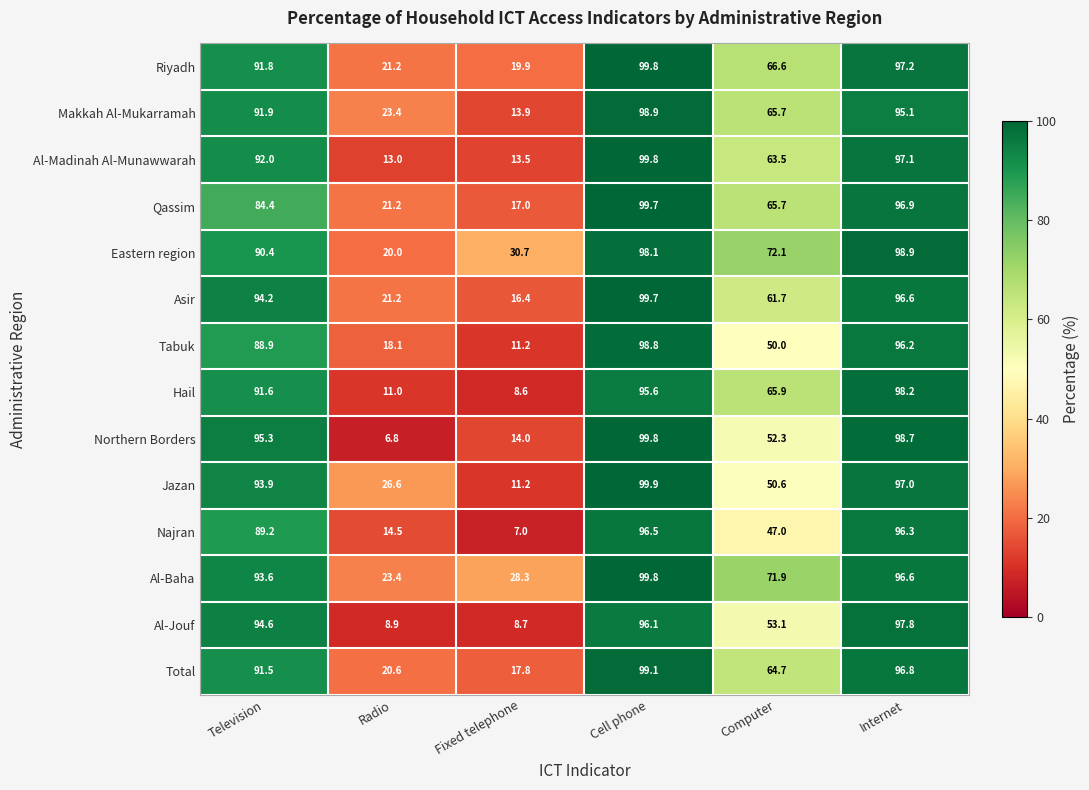

At which category does the chart reach its minimum across all series?

Radio